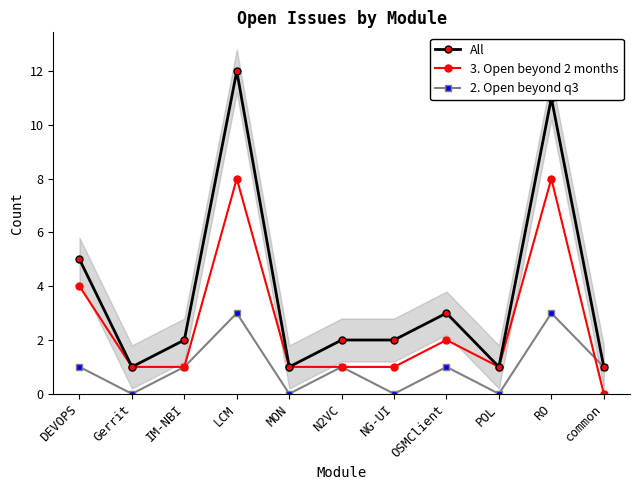

Rank the series at NG-UI from lowest to highest value.

2. Open beyond q3, 3. Open beyond 2 months, All